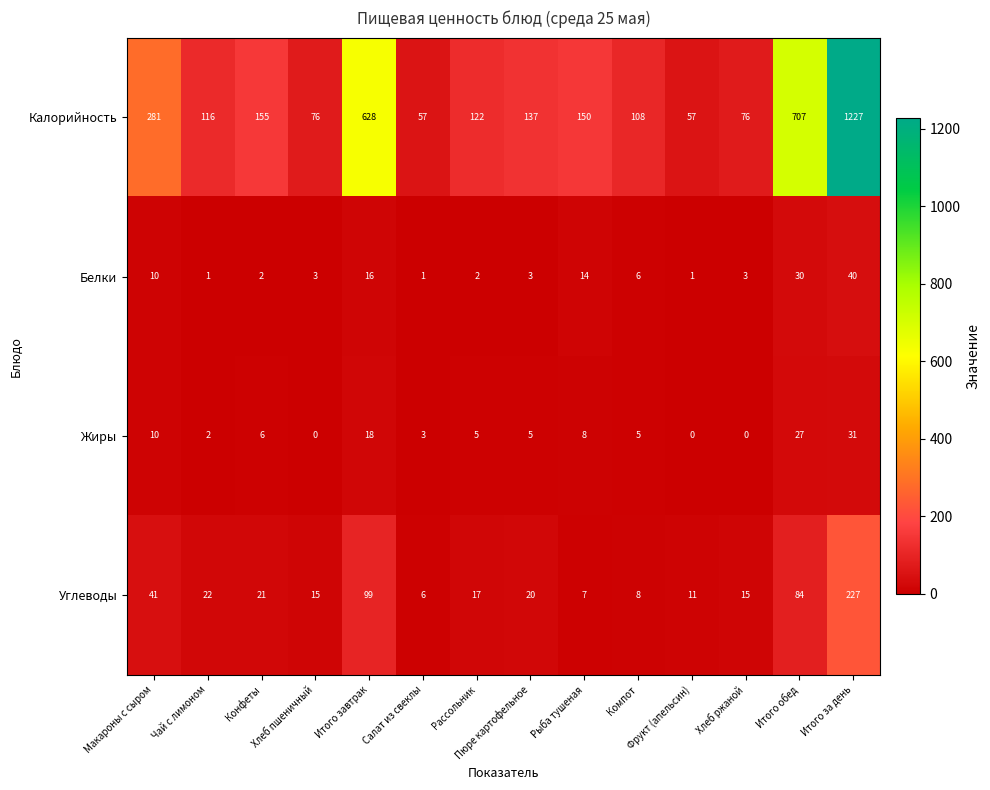

The Калорийность series shows 490 at Макароны с сыром. True or false?

False